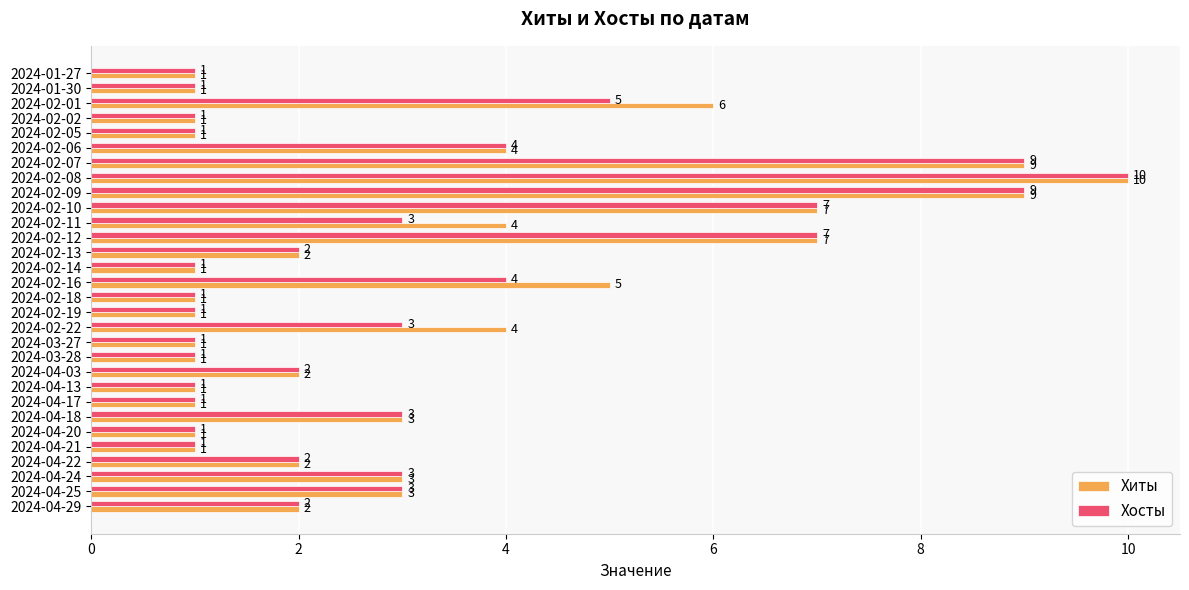

What is the highest value of the Хосты series?

10